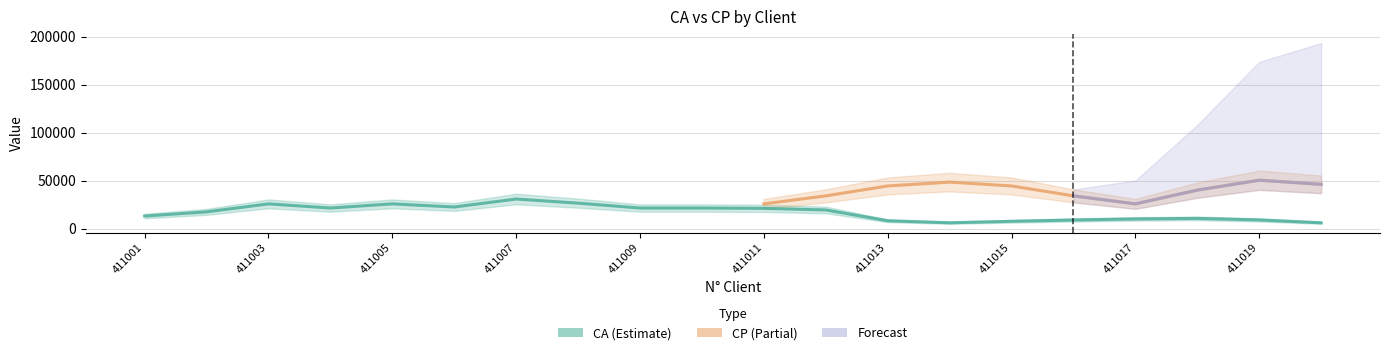

Which label corresponds to the largest value in the chart?

411007